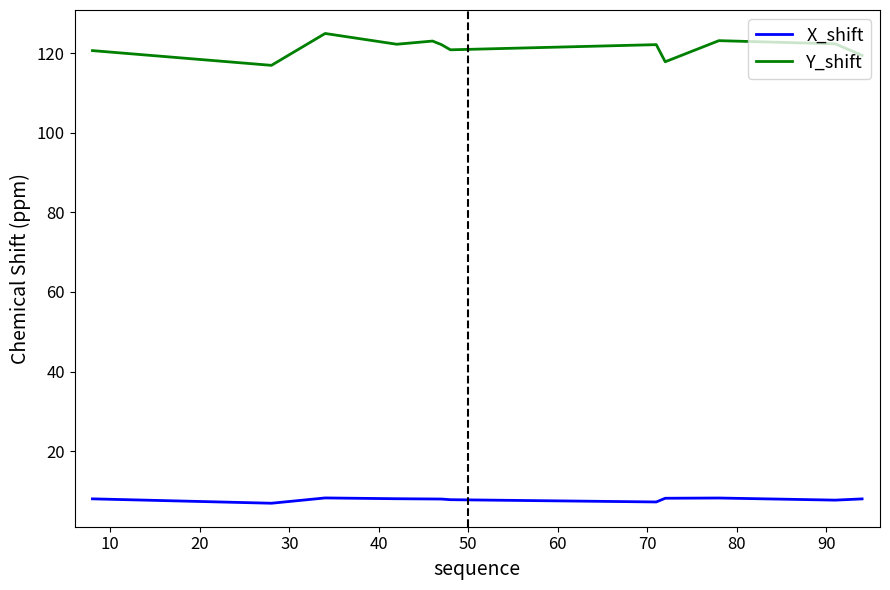

What is the minimum value shown in the chart?

7.0